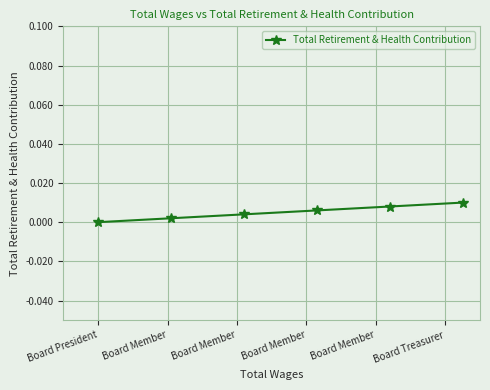

How many series are shown in this chart?

1